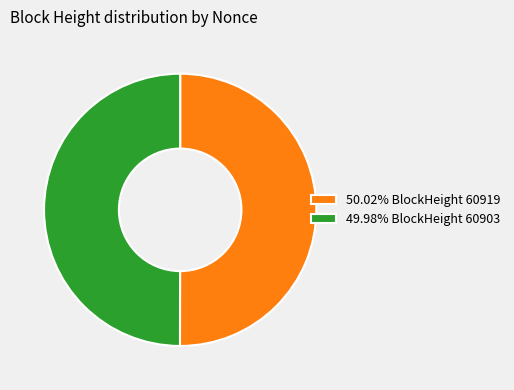

How many slices are in this pie chart?

2